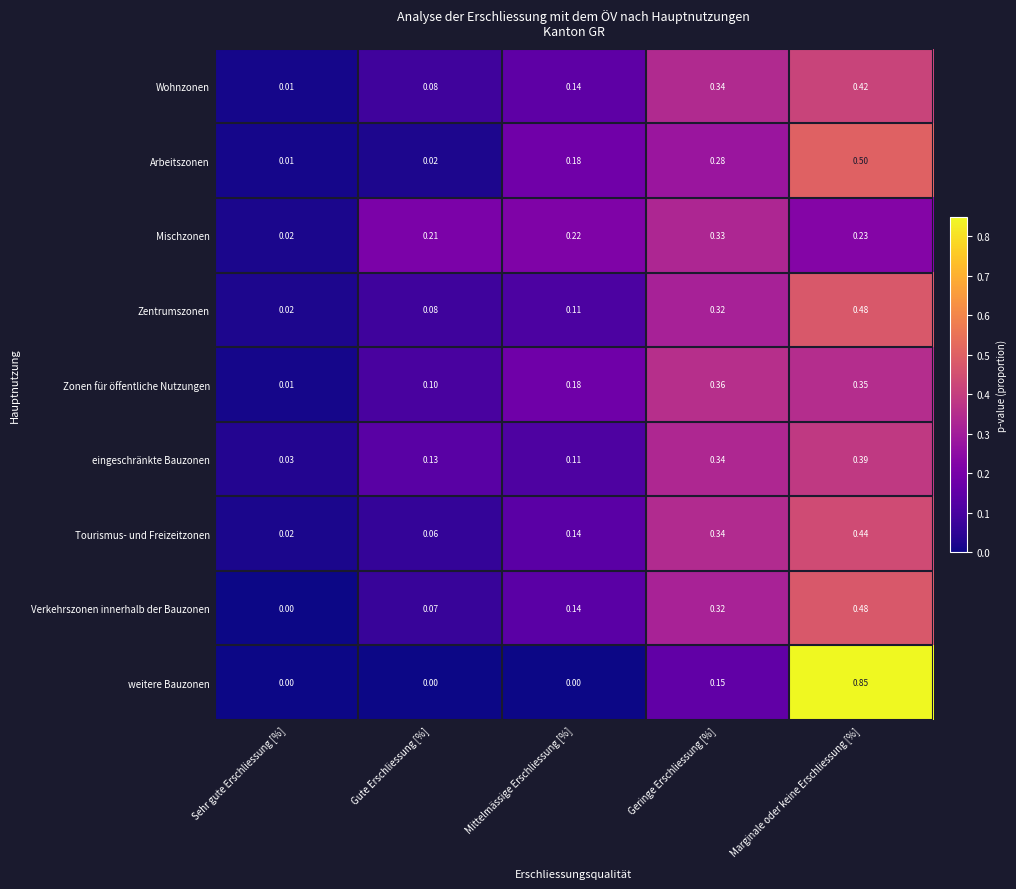

At how many categories does at least one series exceed 0?

5